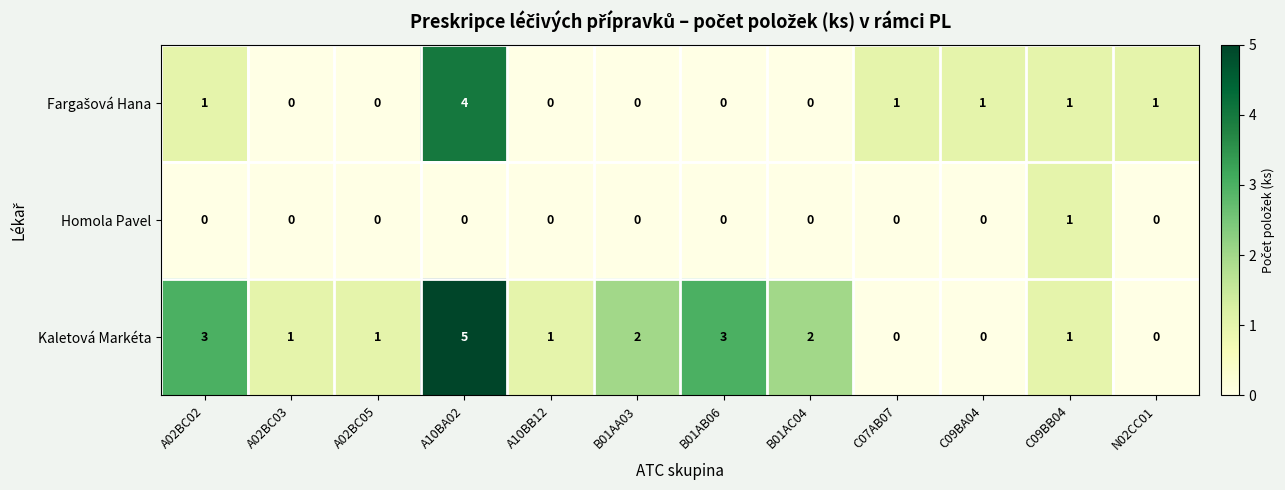

Which series has the largest total across all categories?

Kaletová Markéta